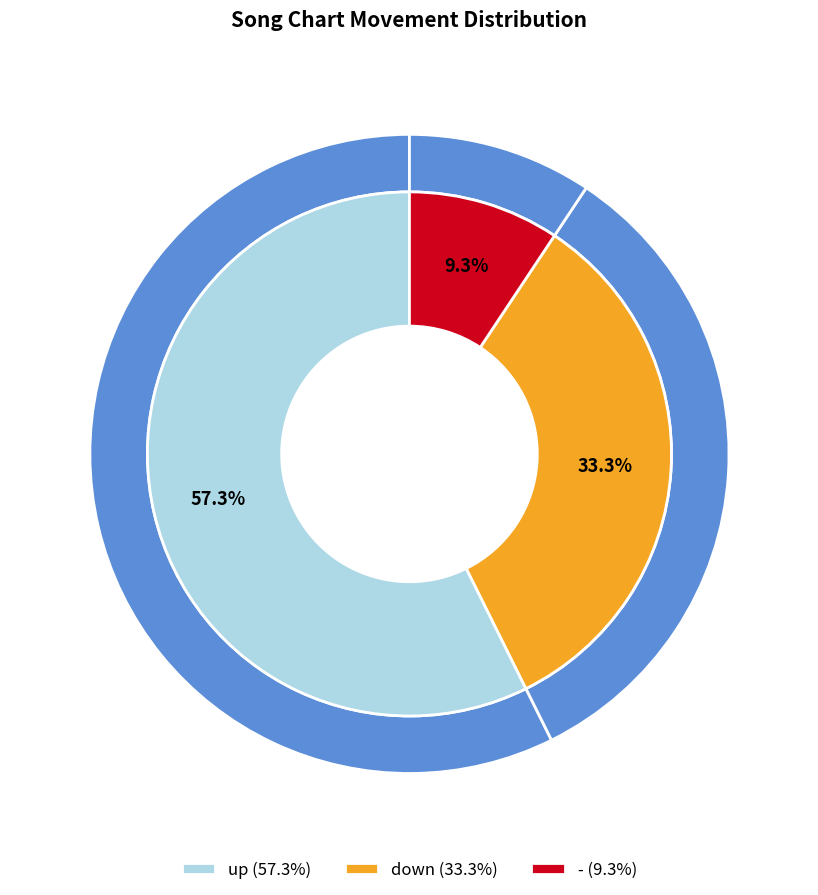

Which has a higher value, - or up?

up